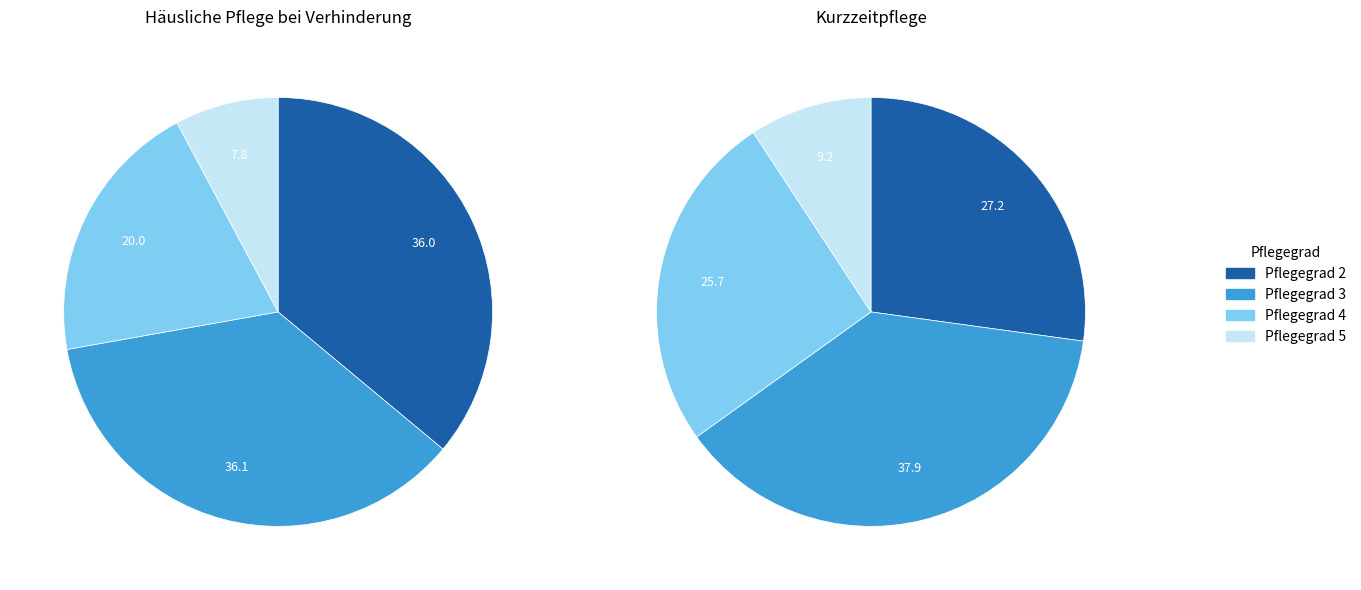

Does Pflegegrad 2 represent more than half of the total?

No